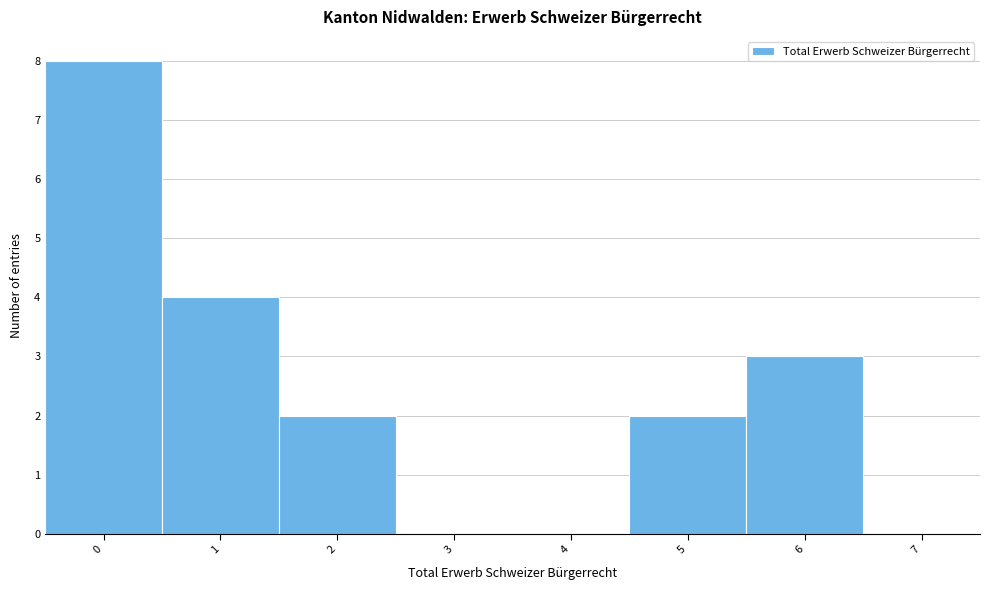

Over which range of the x-axis is the bar tallest?

-0.5 to 0.5